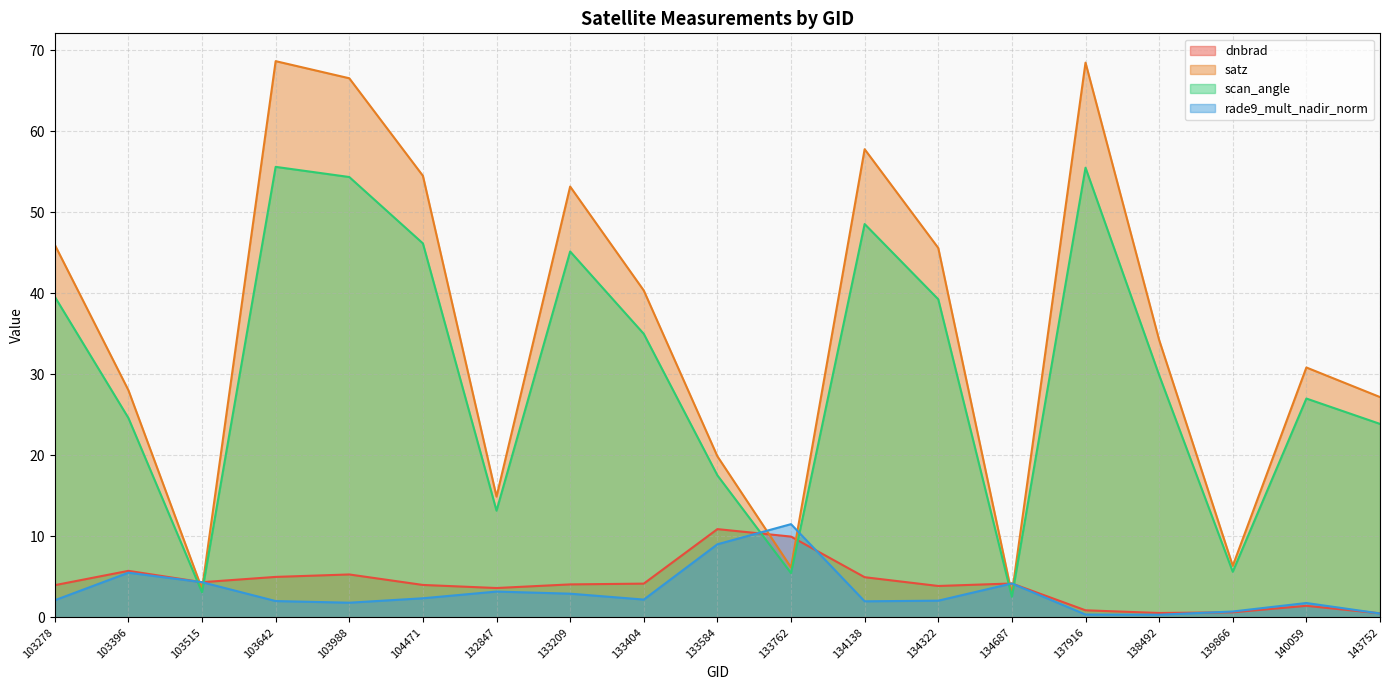

After their last crossing, which series has the higher values: scan_angle or rade9_mult_nadir_norm?

scan_angle